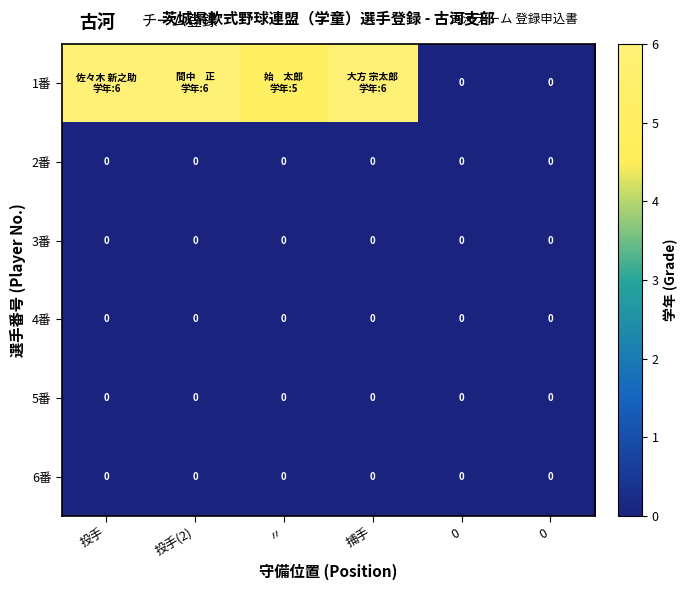

Which series has the largest total across all categories?

1番